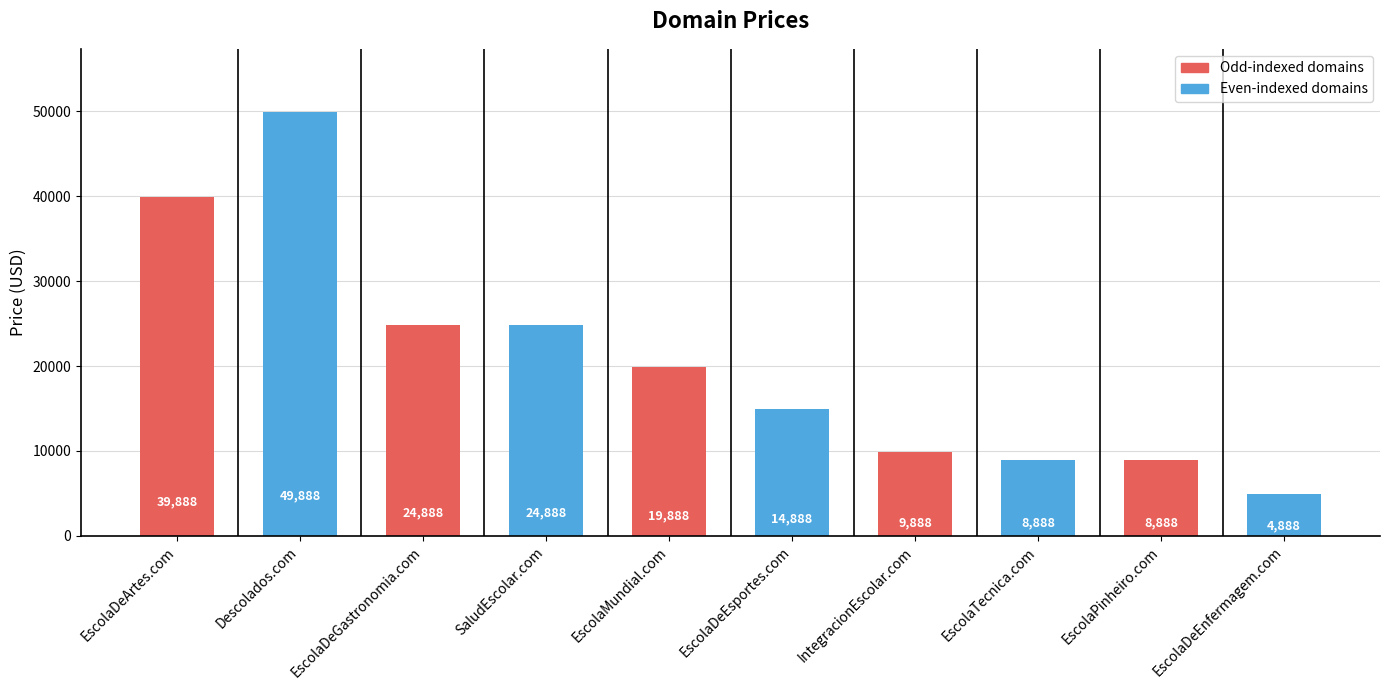

Reading right to left, what are all the values shown in this chart?

EscolaDeEnfermagem.com=4888	EscolaPinheiro.com=8888	EscolaTecnica.com=8888	IntegracionEscolar.com=9888	EscolaDeEsportes.com=14888	EscolaMundial.com=19888	SaludEscolar.com=24888	EscolaDeGastronomia.com=24888	Descolados.com=49888	EscolaDeArtes.com=39888